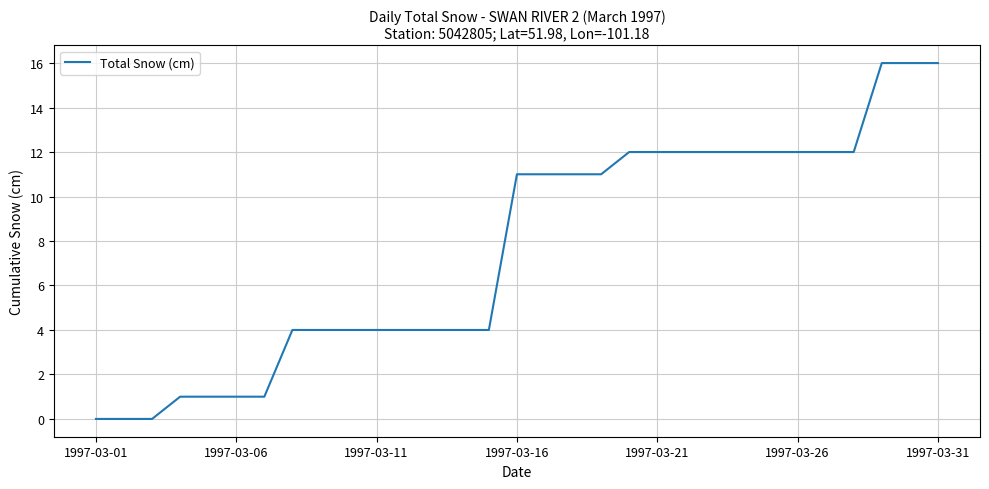

What is the average value?

8